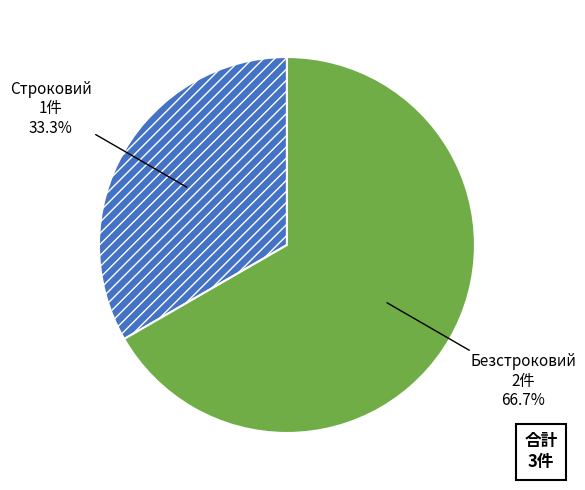

Which slice is the smallest?

Строковий